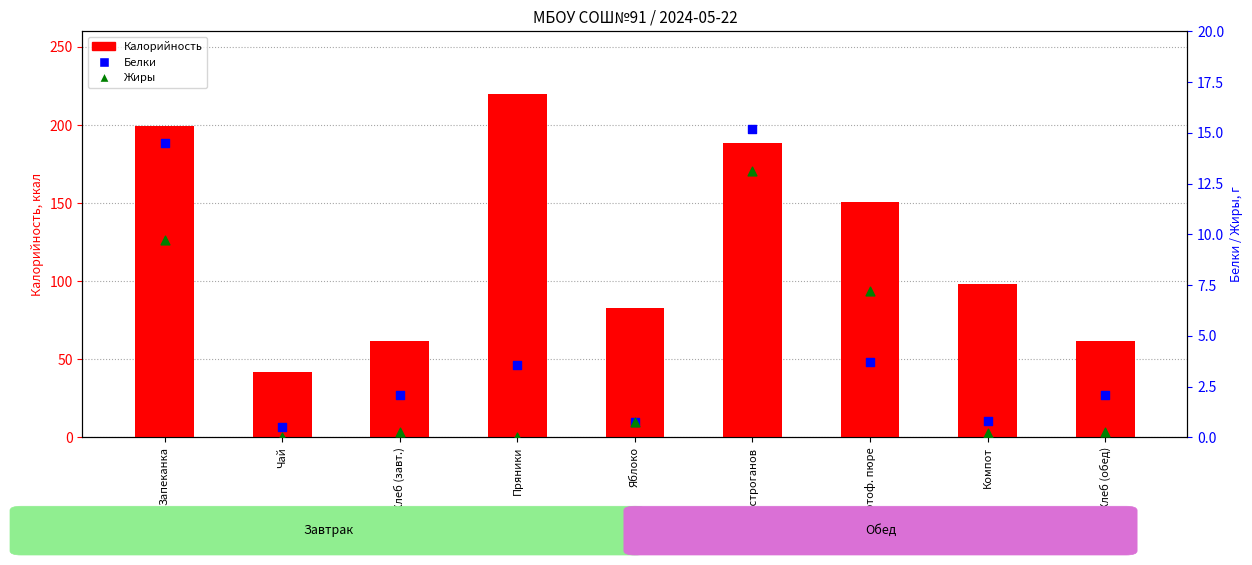

Which series reaches the maximum Y coordinate?

Калорийность